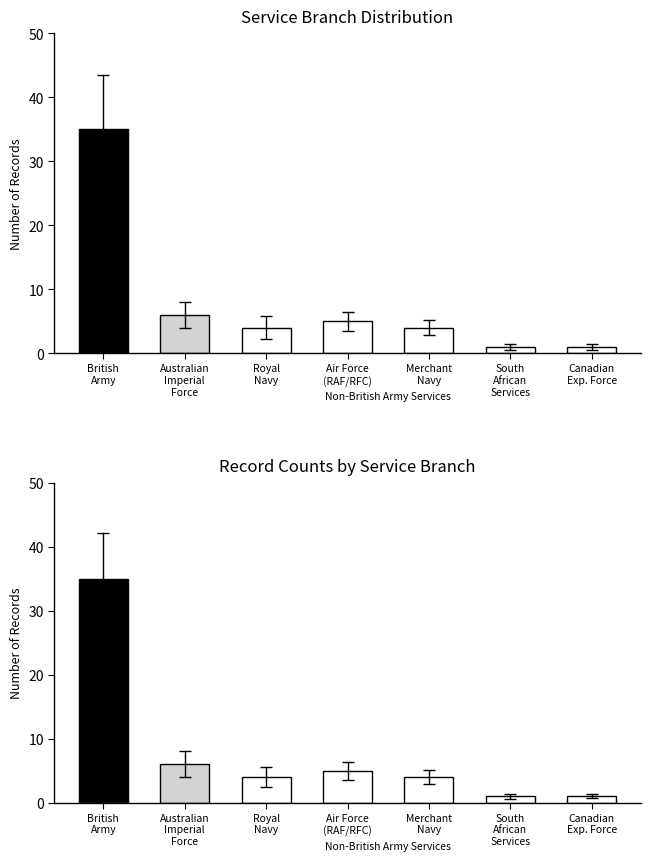

What is the minimum value shown in the chart?

1